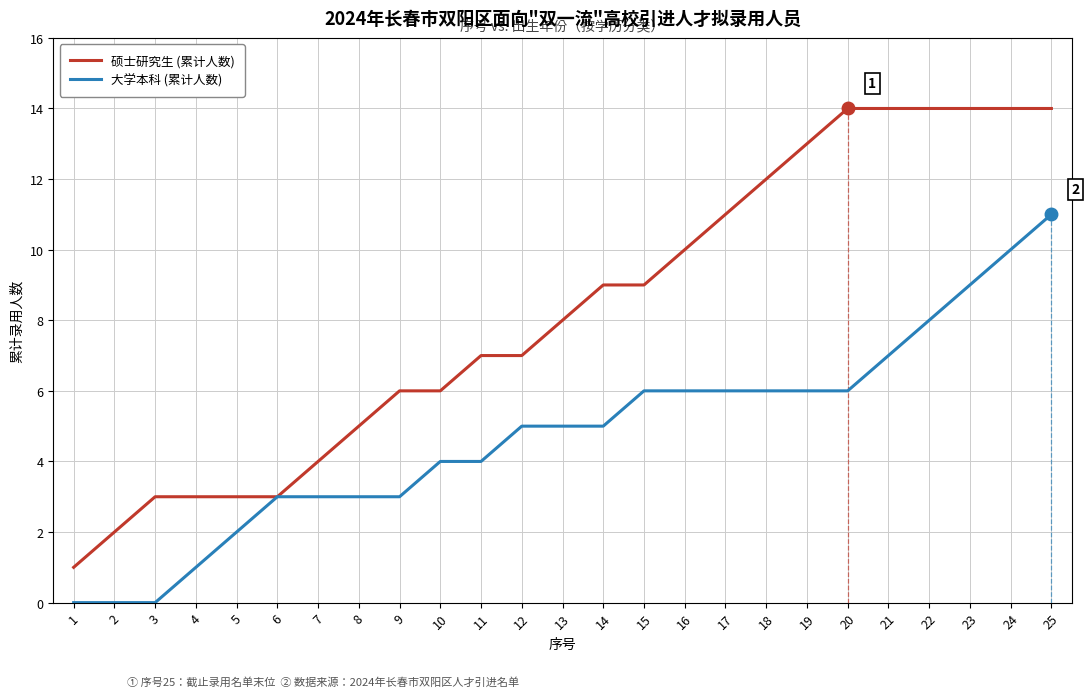

List the series in order of their peak value, highest first.

硕士研究生 (累计人数), 大学本科 (累计人数)